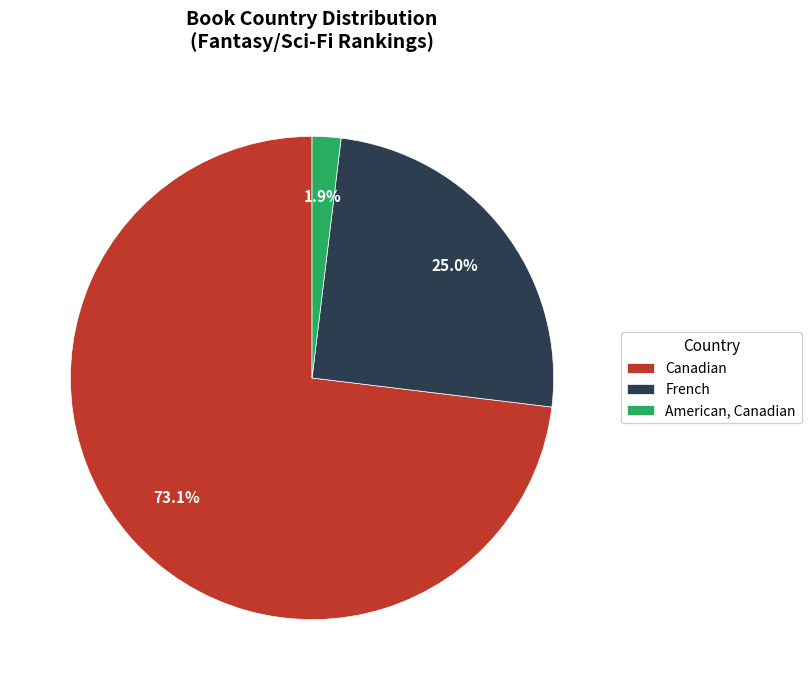

To the nearest percent, what percentage of the pie is American, Canadian?

2%